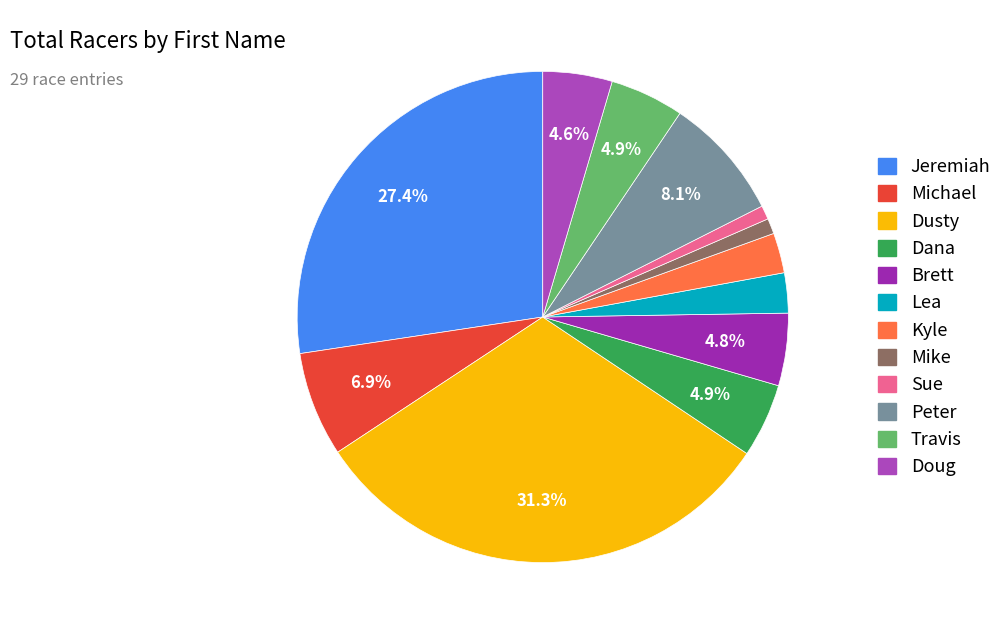

To the nearest percent, what is the difference between the largest and smallest slice percentages?

30%